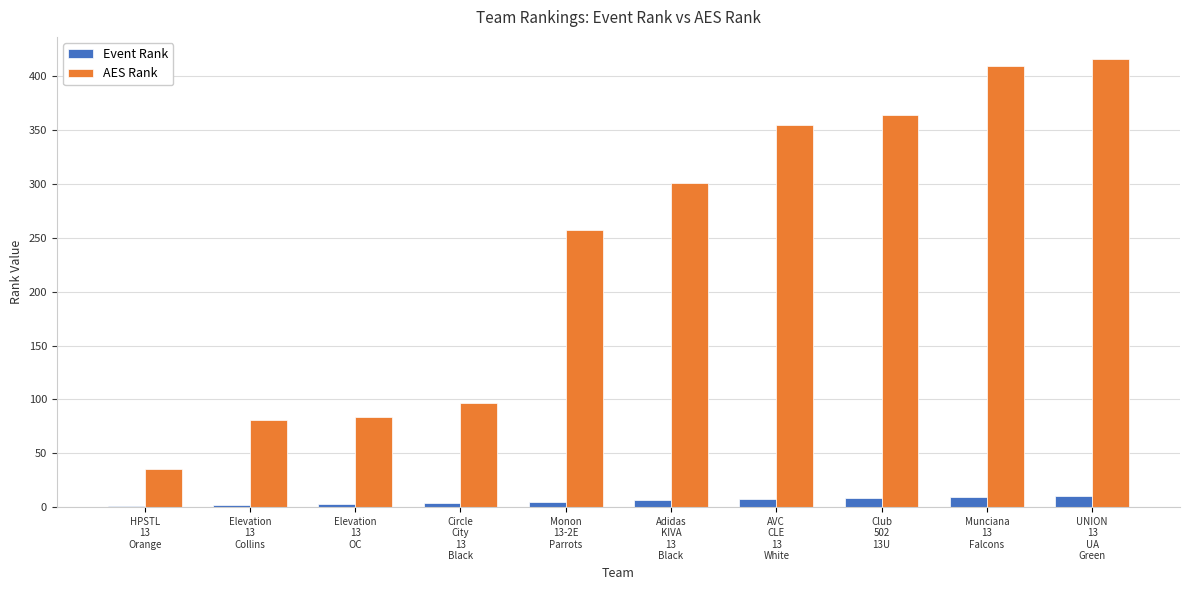

How many groups of bars are there?

10